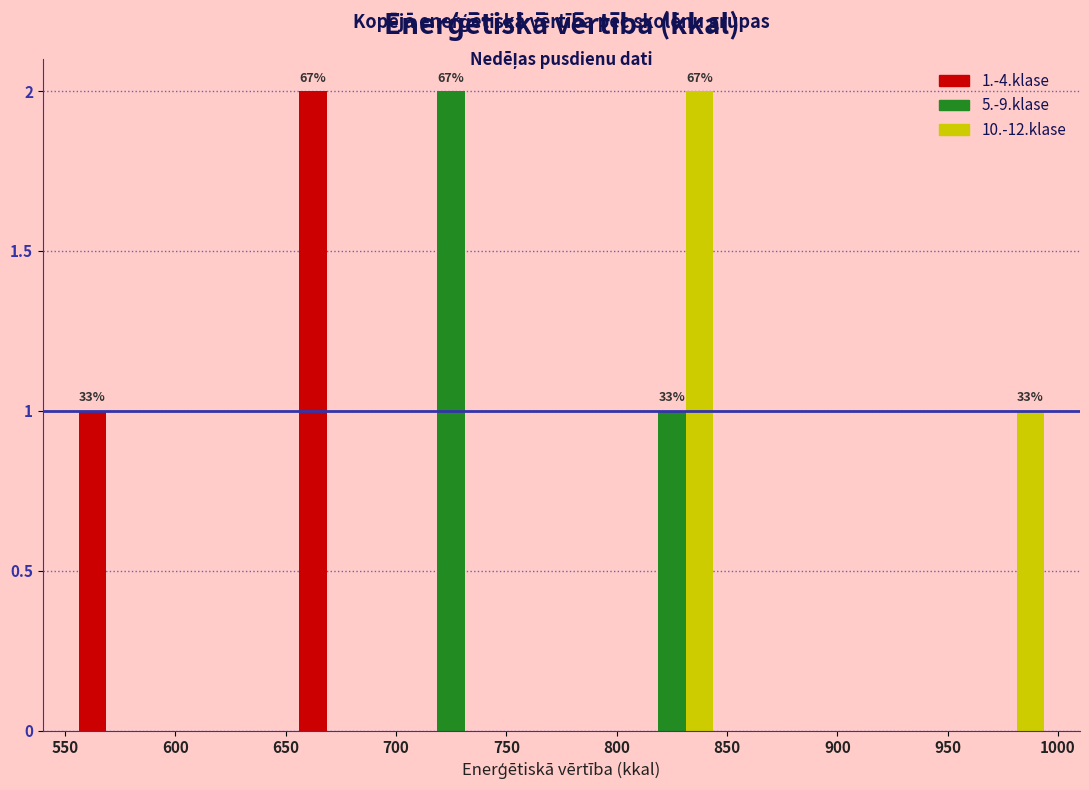

In the 1.-4.klase series, which range on the x-axis has the tallest bar?

650 to 700